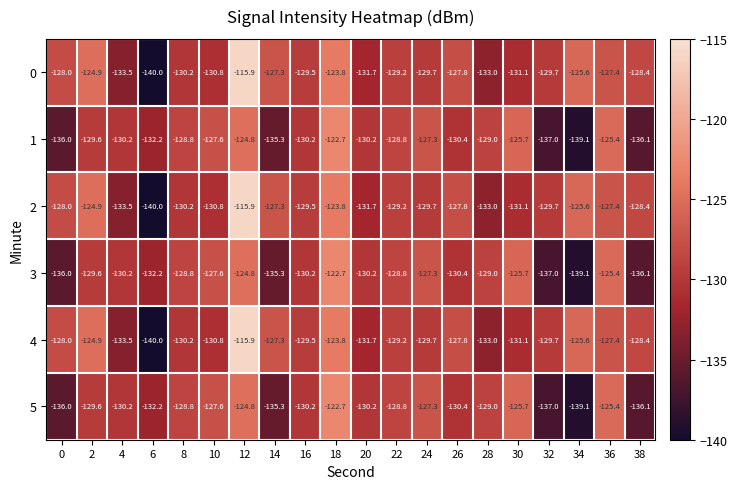

How many data points does each series have?

20